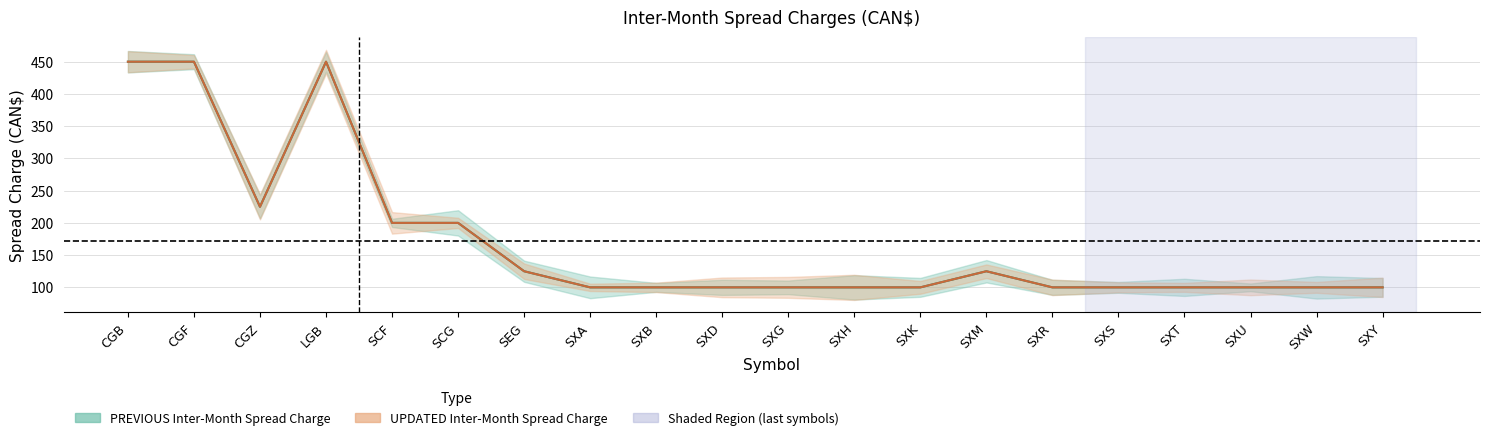

Between LGB and SXU, which is larger?

LGB